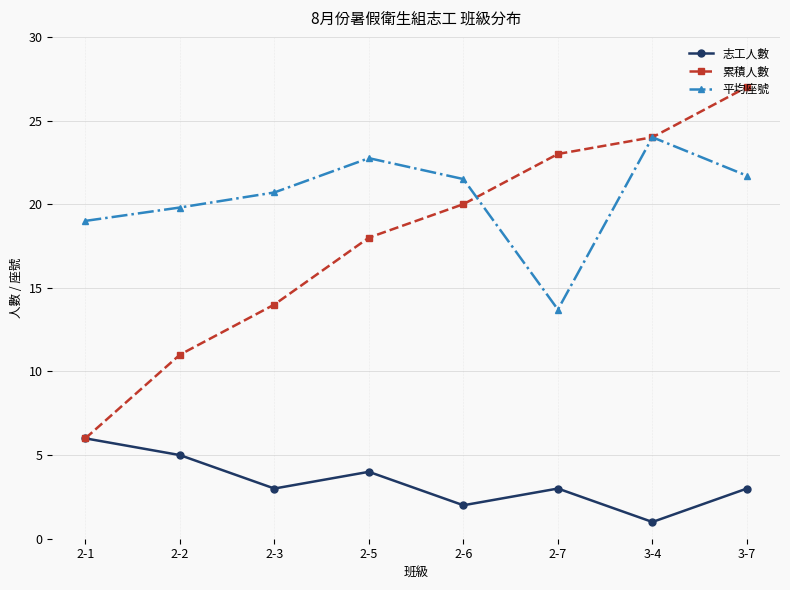

Where does the 志工人數 series first go above 3?

2-1